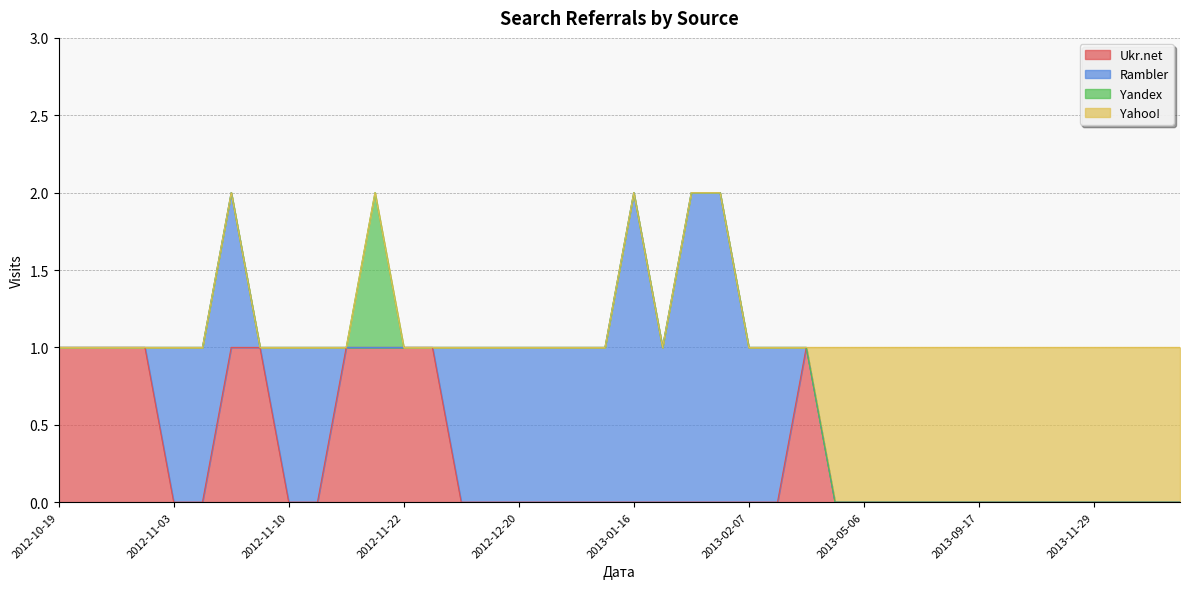

At which label does Ukr.net reach its minimum?

2014-01-10